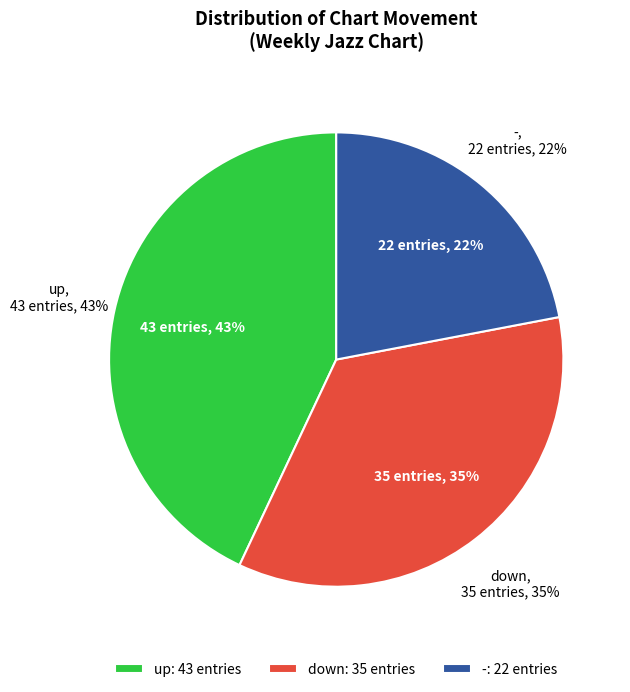

To the nearest percent, what is the difference between the largest and smallest slice percentages?

21%